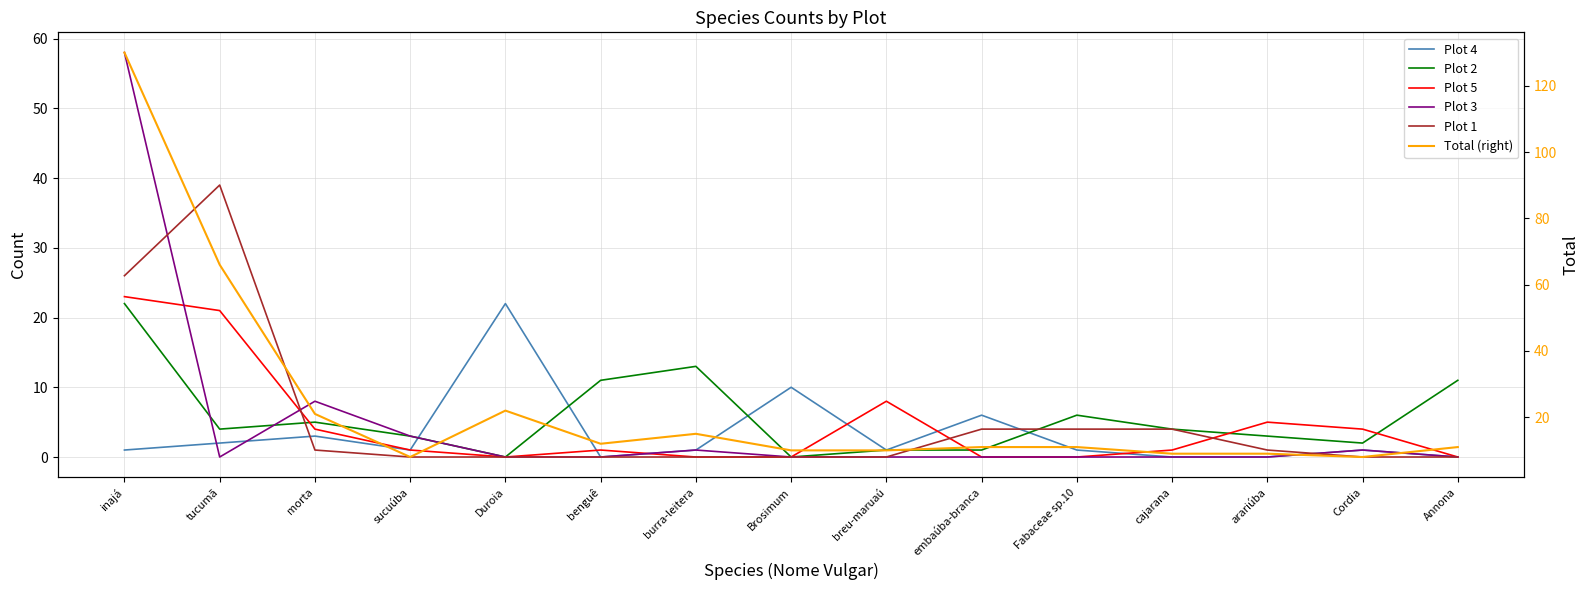

Rank the series by their maximum value, from lowest to highest.

Plot 4, Plot 2, Plot 5, Plot 1, Plot 3, Total (right)